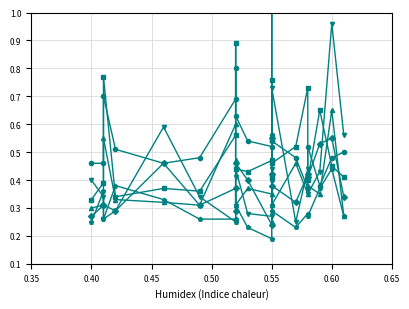

Which series ends up on top after the final intersection of storage room 2s and lakeside 1s?

lakeside 1s